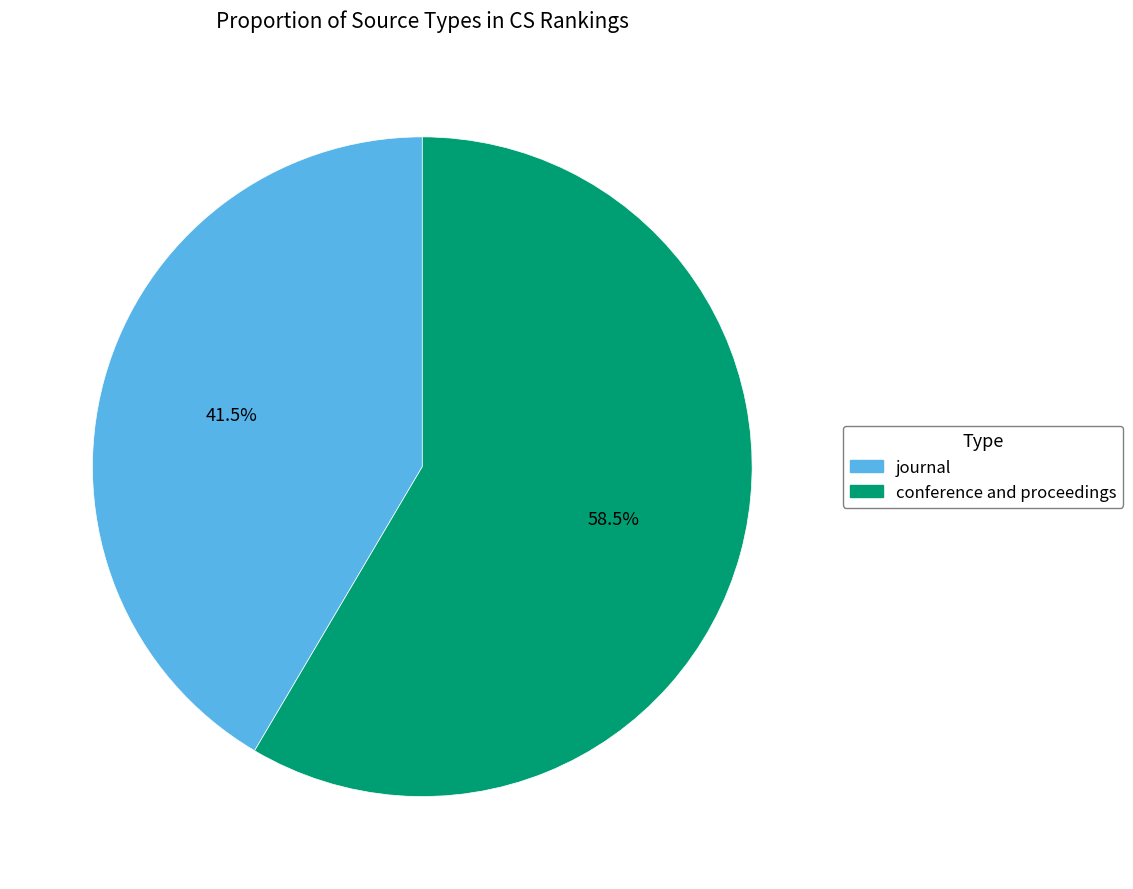

What is the largest slice in the pie chart?

conference and proceedings